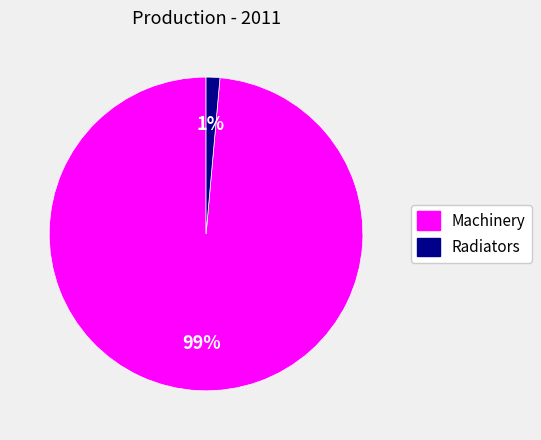

To the nearest percent, what portion does Machinery represent?

99%